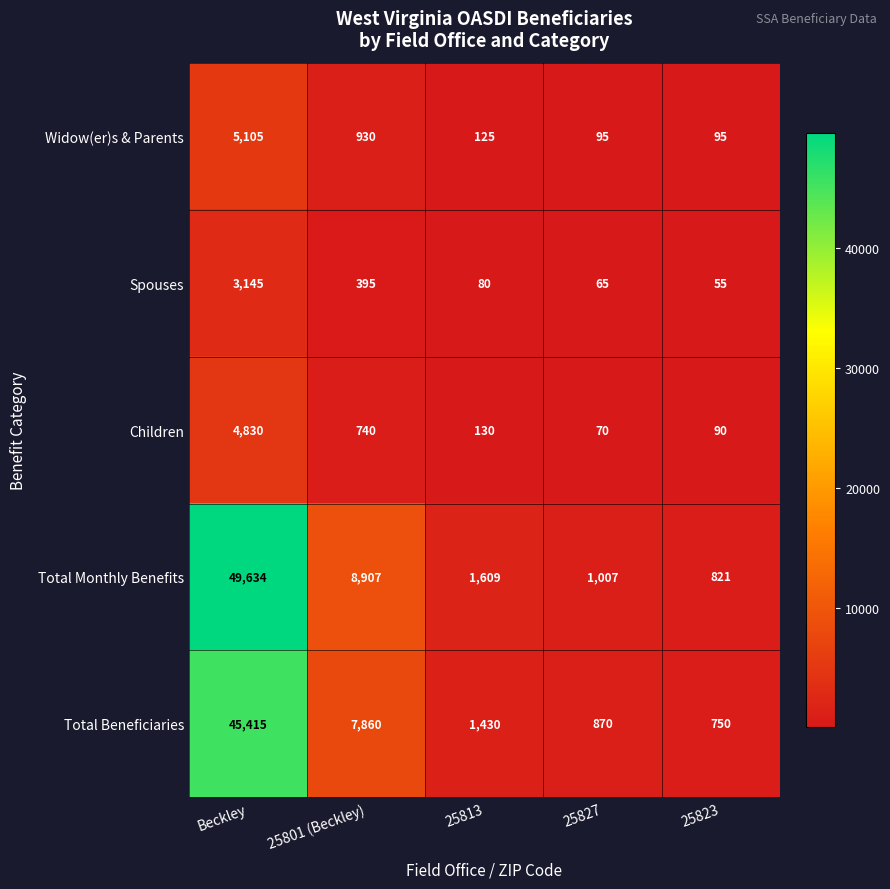

How many values in the Spouses series are below 80?

2